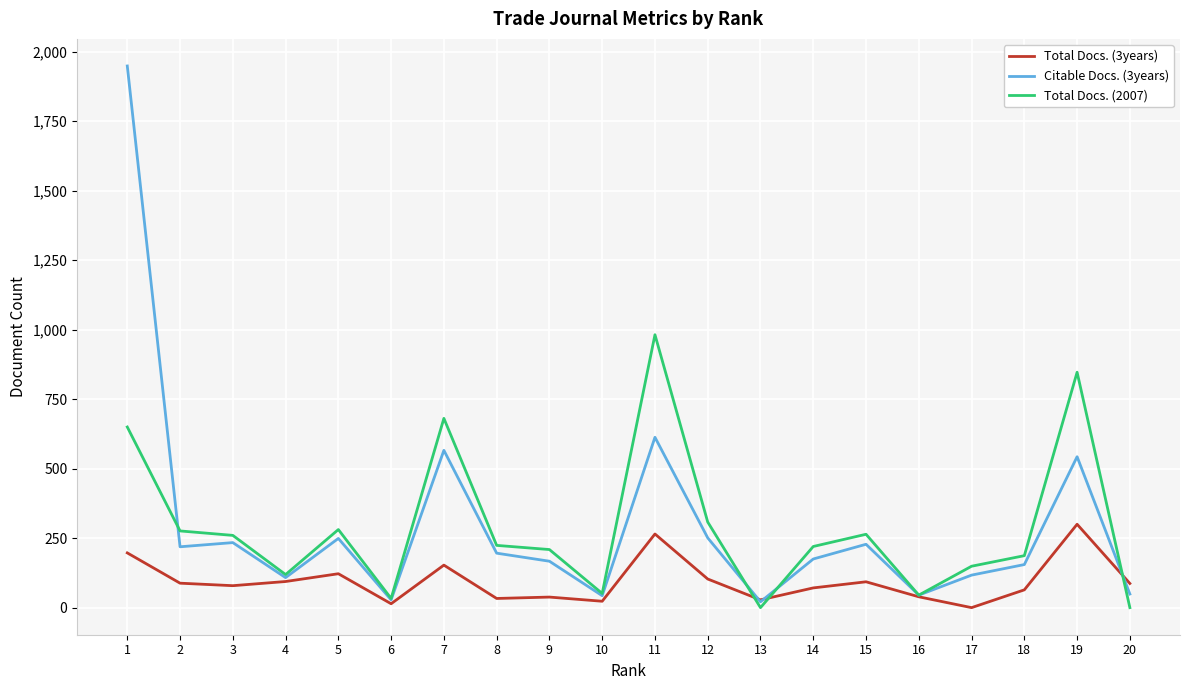

Is the value of Total Docs. (3years) at 16 greater than the value of Total Docs. (2007) at 18?

No